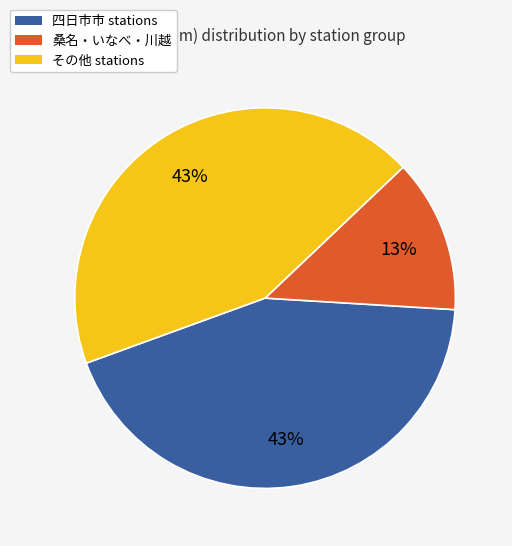

To the nearest percent, what is the average slice percentage?

33%